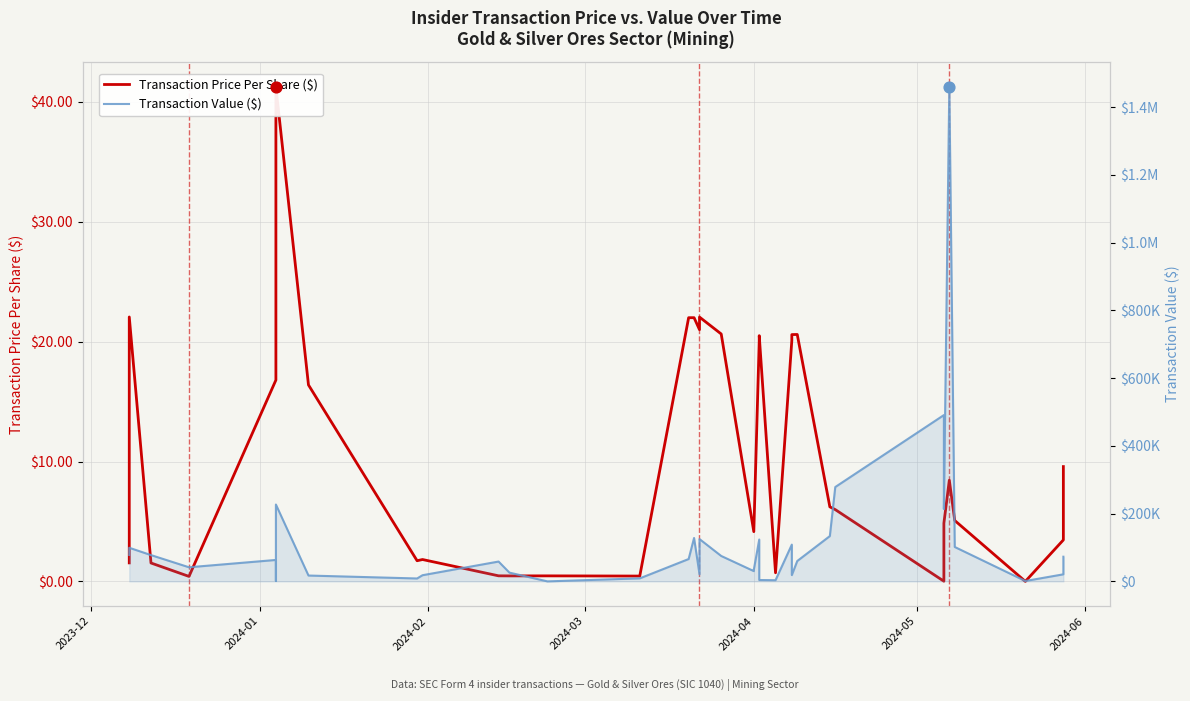

Which series contains the lowest Y value?

Transaction Price Per Share ($)